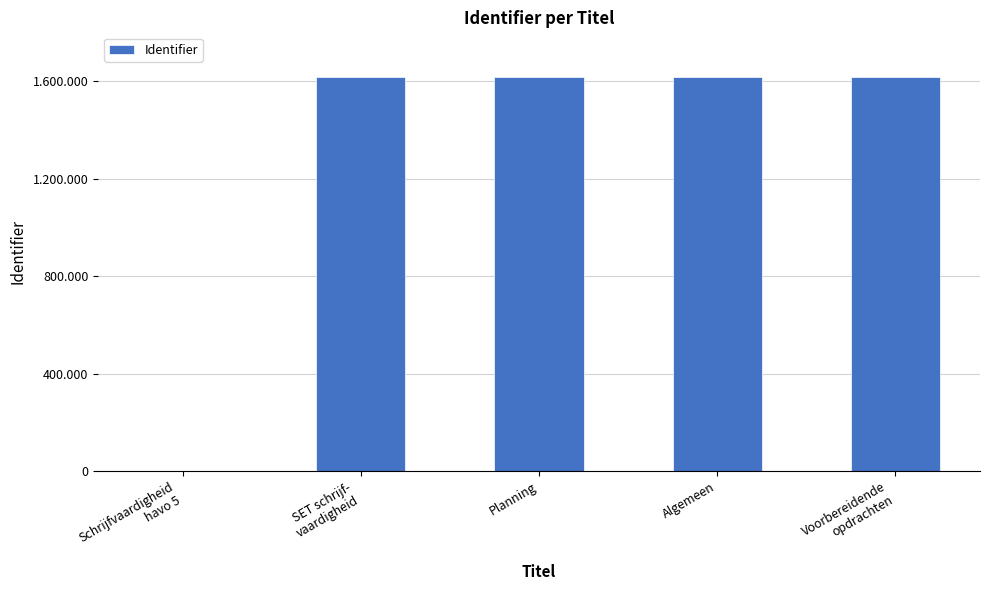

What is the change in value from Algemeen to Voorbereidende
opdrachten?

+1